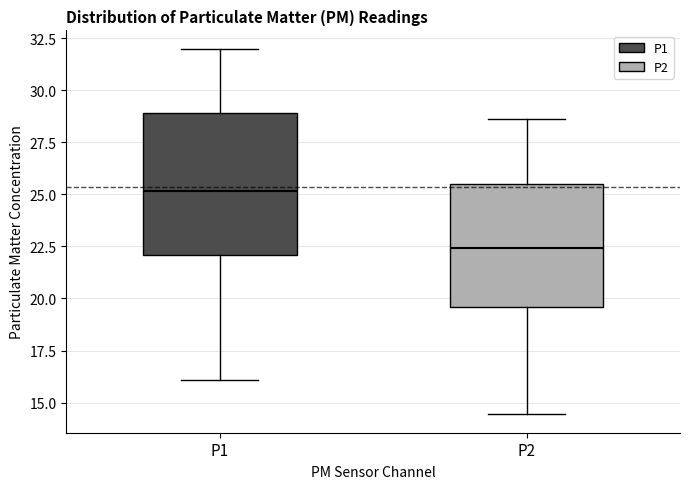

Which box is the tallest, from its lower edge to its upper edge?

P1